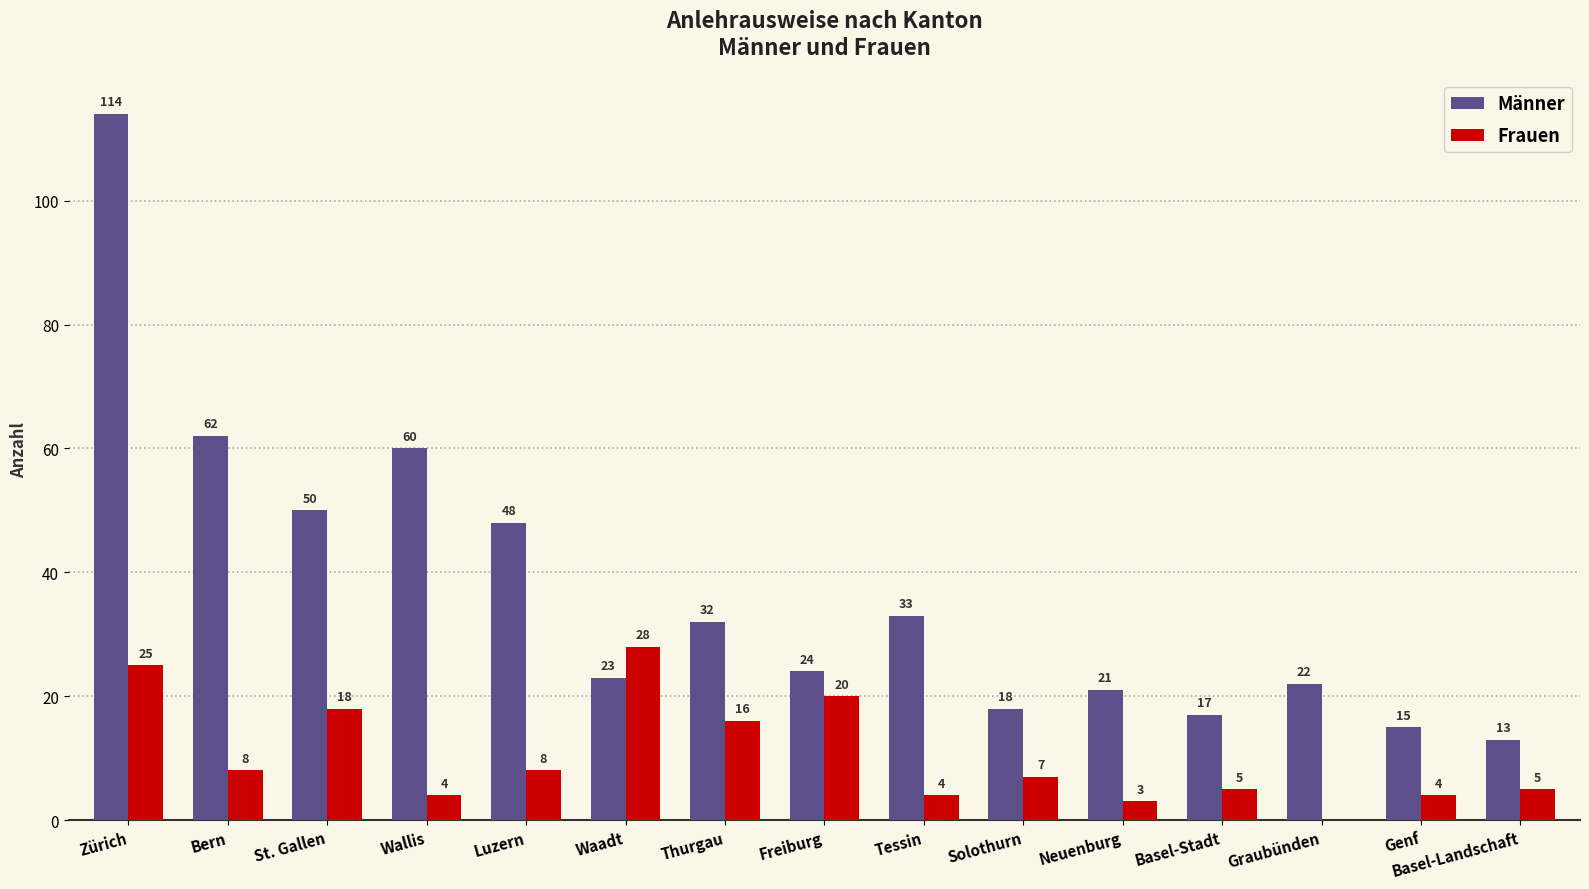

What is the sum of the Männer values at Solothurn and St. Gallen?

68